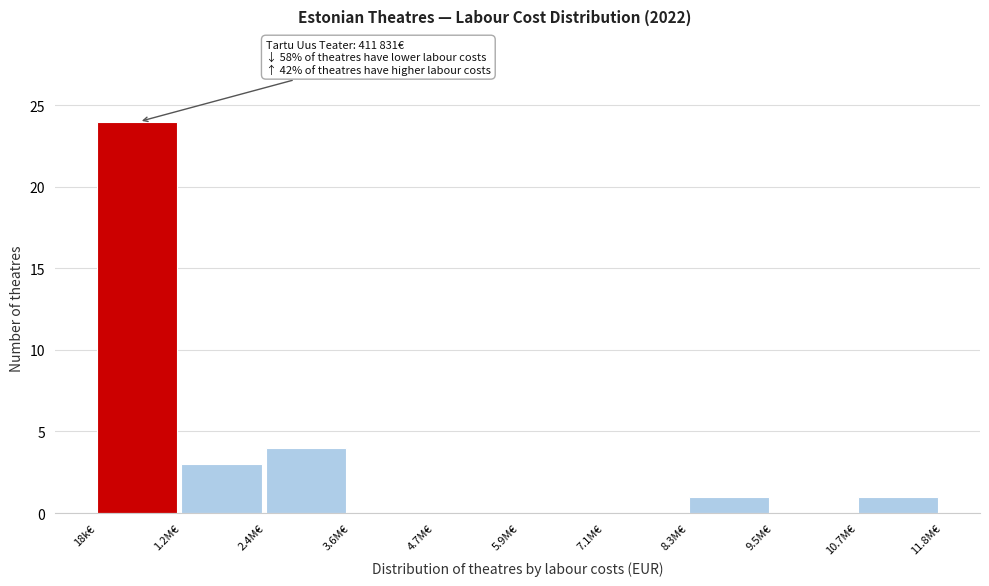

Reading right to left, what are all the values shown in this chart?

10.7M€=1	9.5M€=0	8.3M€=1	7.1M€=0	5.9M€=0	4.7M€=0	3.6M€=0	2.4M€=4	1.2M€=3	18k€=24